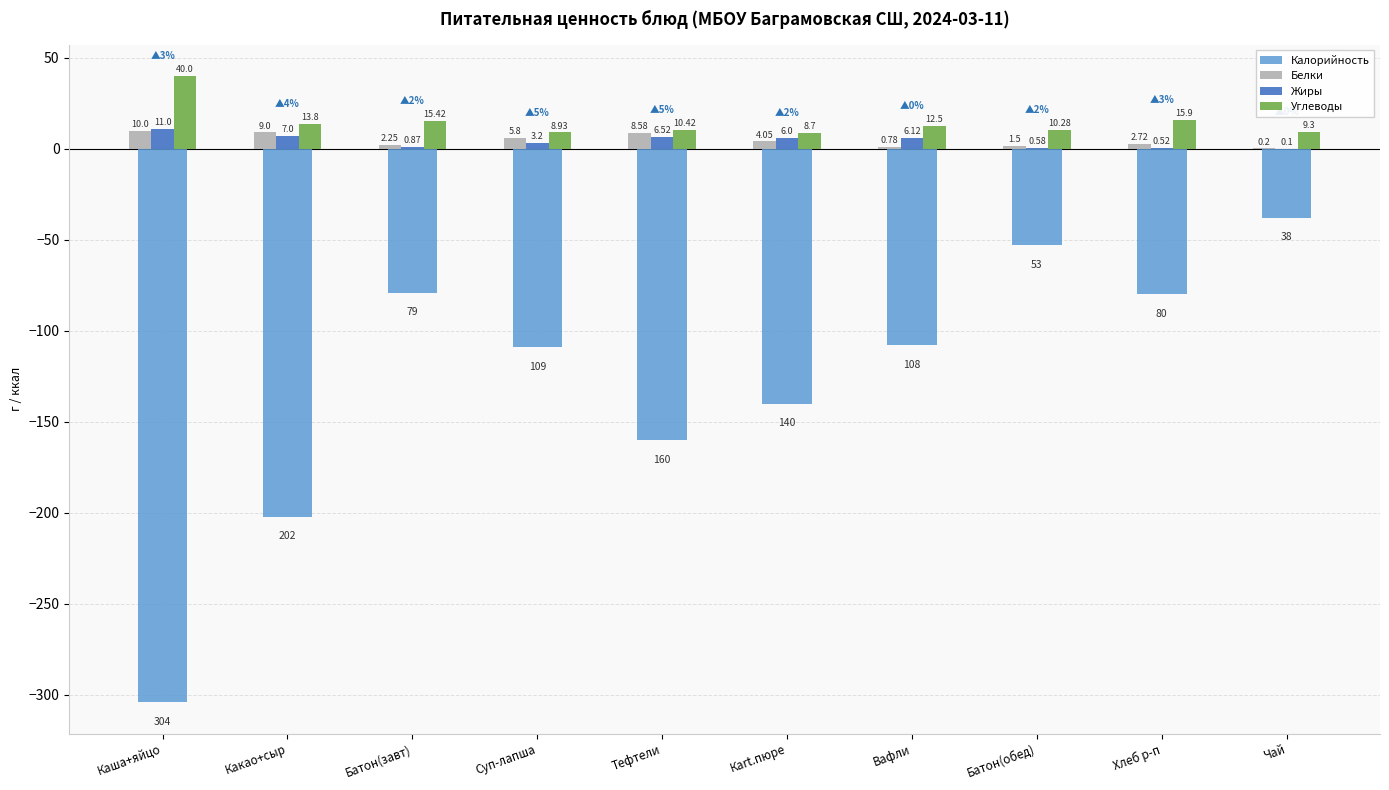

What is the sum of all Жиры values?

41.9